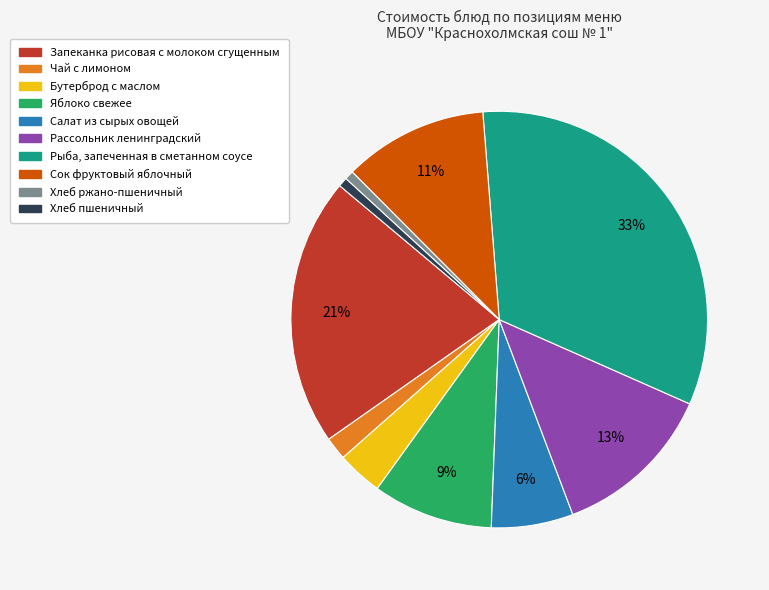

To the nearest percent, what percentage of the pie is Хлеб пшеничный?

1%